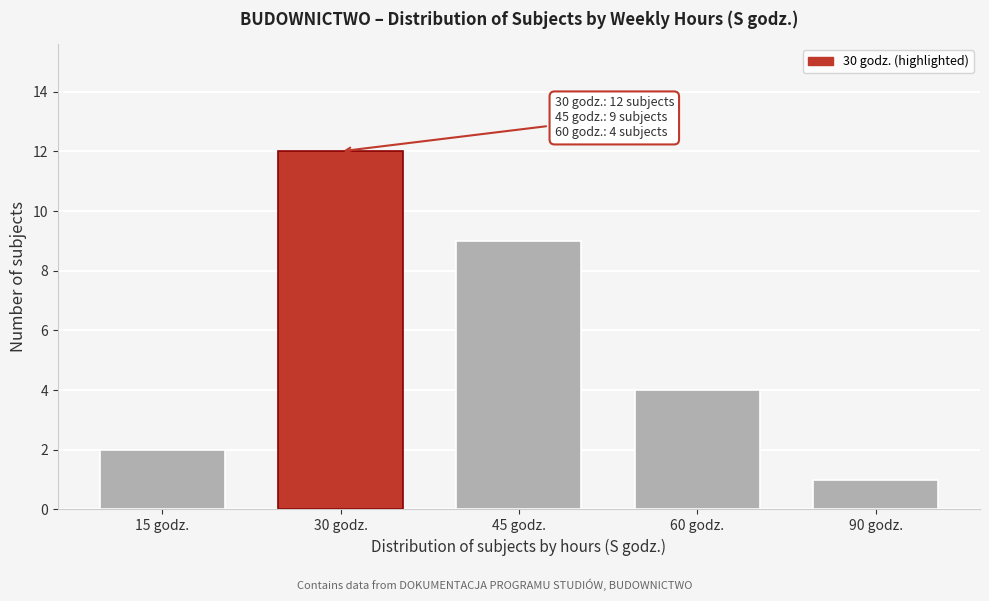

Reading right to left, list all the values displayed in this chart.

90 godz.=1	60 godz.=4	45 godz.=9	30 godz.=12	15 godz.=2